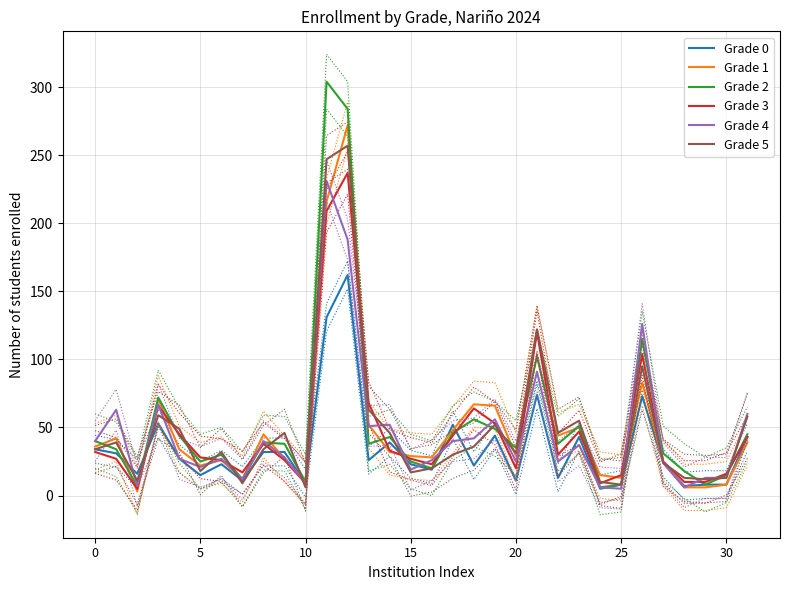

What are all the series names shown in the legend?

Grade 0, Grade 1, Grade 2, Grade 3, Grade 4, Grade 5